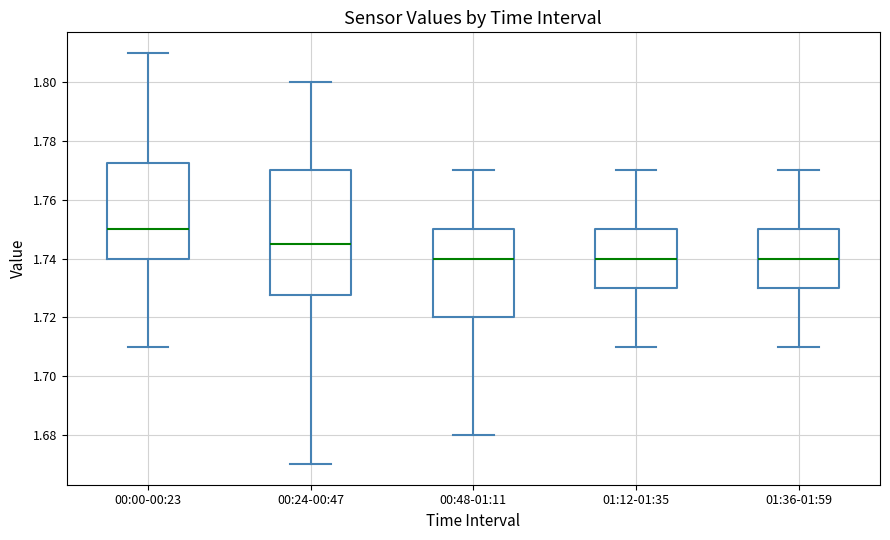

Reading left to right, read every box against the y-axis: the position of its median line, the range the box covers, and the ends of its whiskers. The values are not printed on the chart, so give them approximately, as read against the axis.

00:00-00:23: median 1.750, box 1.740 to 1.772, whiskers 1.710 to 1.810
00:24-00:47: median 1.746, box 1.728 to 1.770, whiskers 1.670 to 1.800
00:48-01:11: median 1.740, box 1.720 to 1.750, whiskers 1.680 to 1.770
01:12-01:35: median 1.740, box 1.730 to 1.750, whiskers 1.710 to 1.770
01:36-01:59: median 1.740, box 1.730 to 1.750, whiskers 1.710 to 1.770